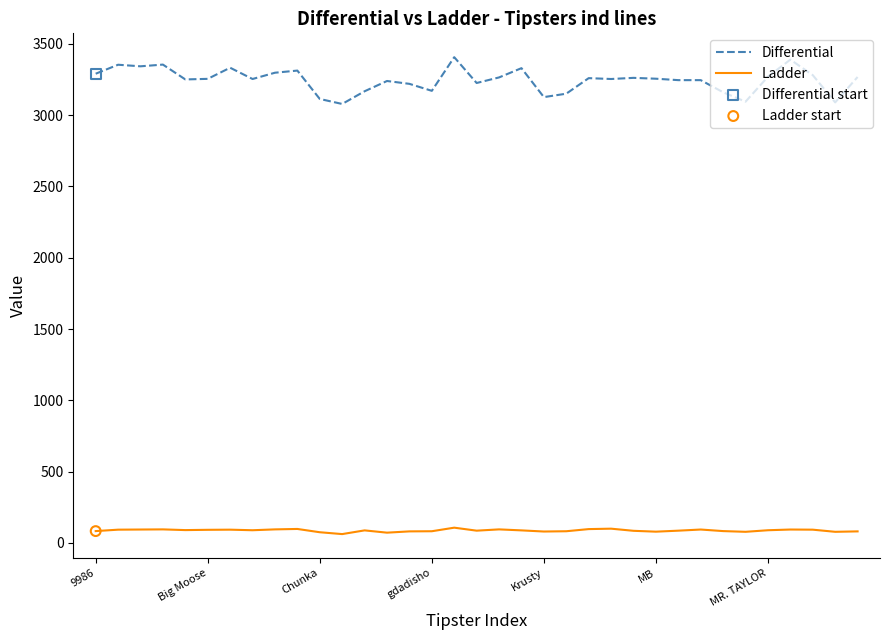

Which series has the largest total across all categories?

Differential